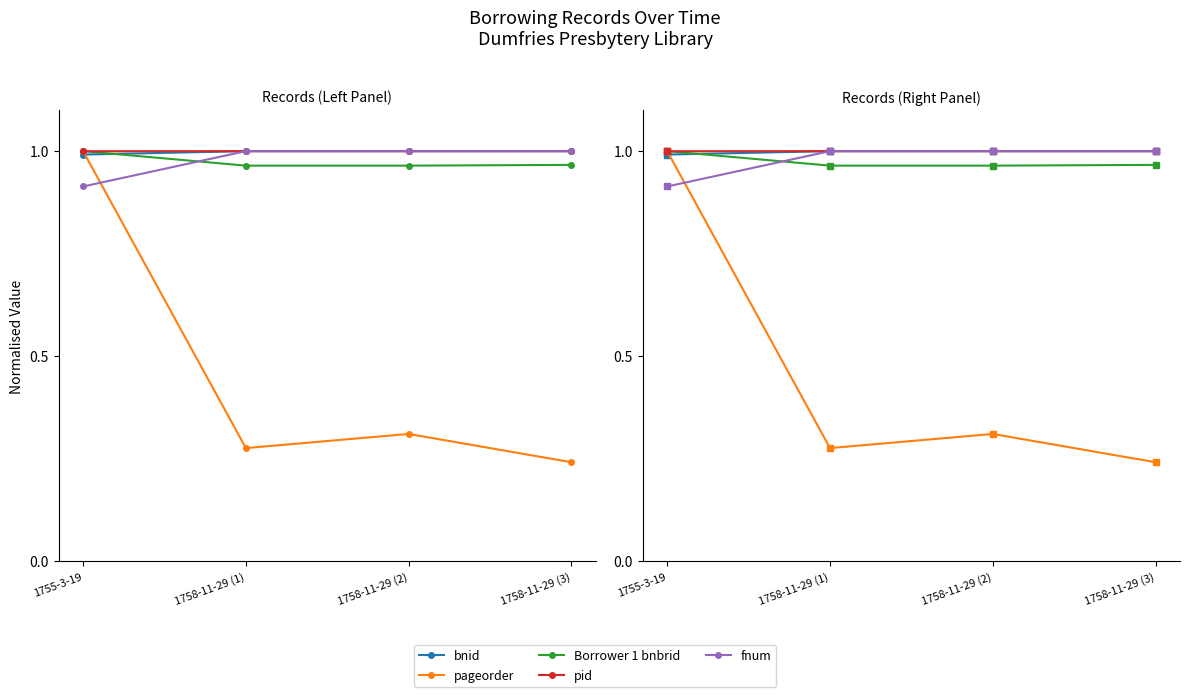

At which category is the sum across all series the highest?

1755-3-19